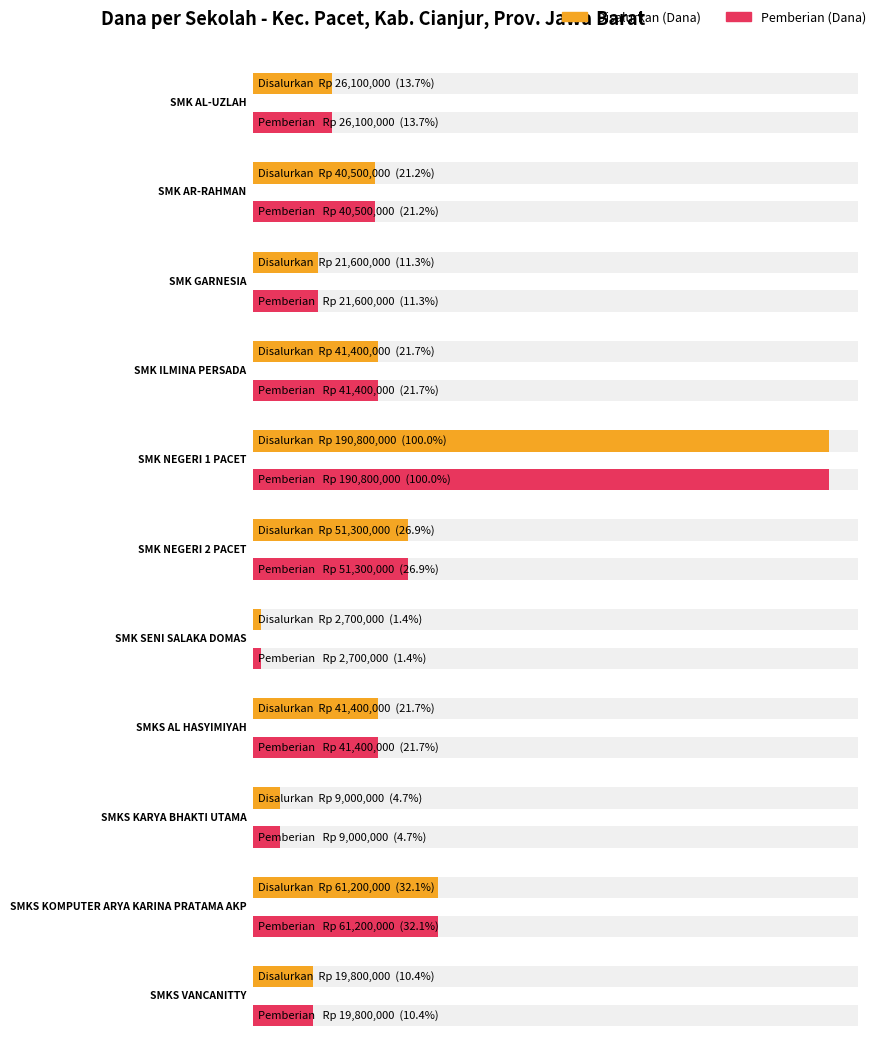

List the series in order of their peak value, lowest first.

Disalurkan (Dana), Pemberian (Dana)